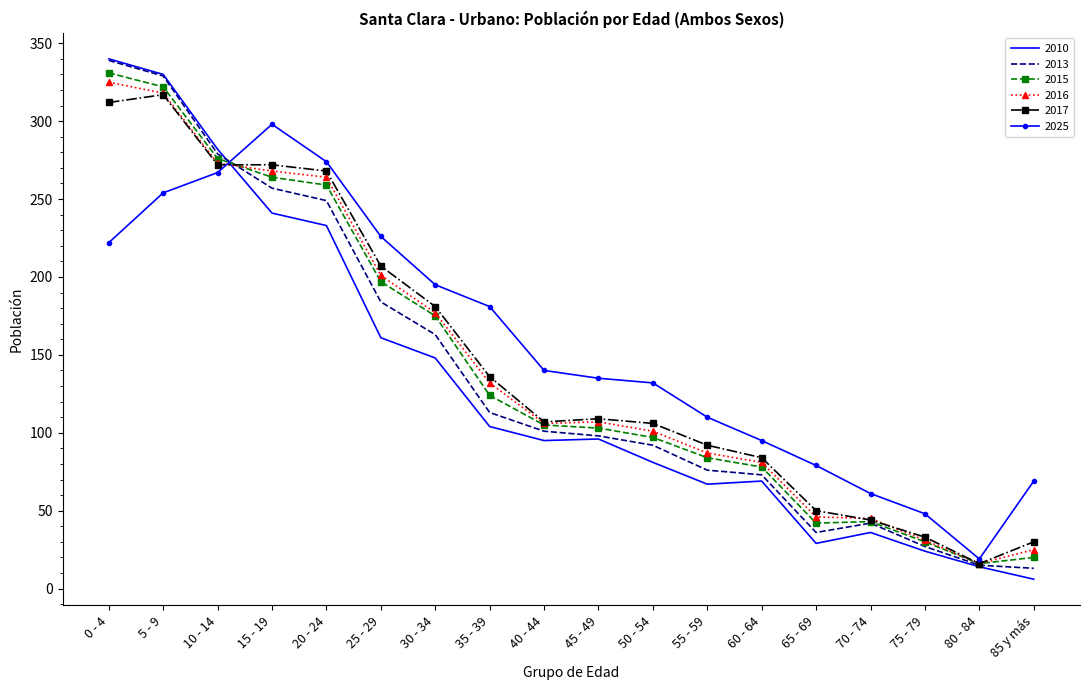

Which label corresponds to the largest value in the chart?

0 - 4